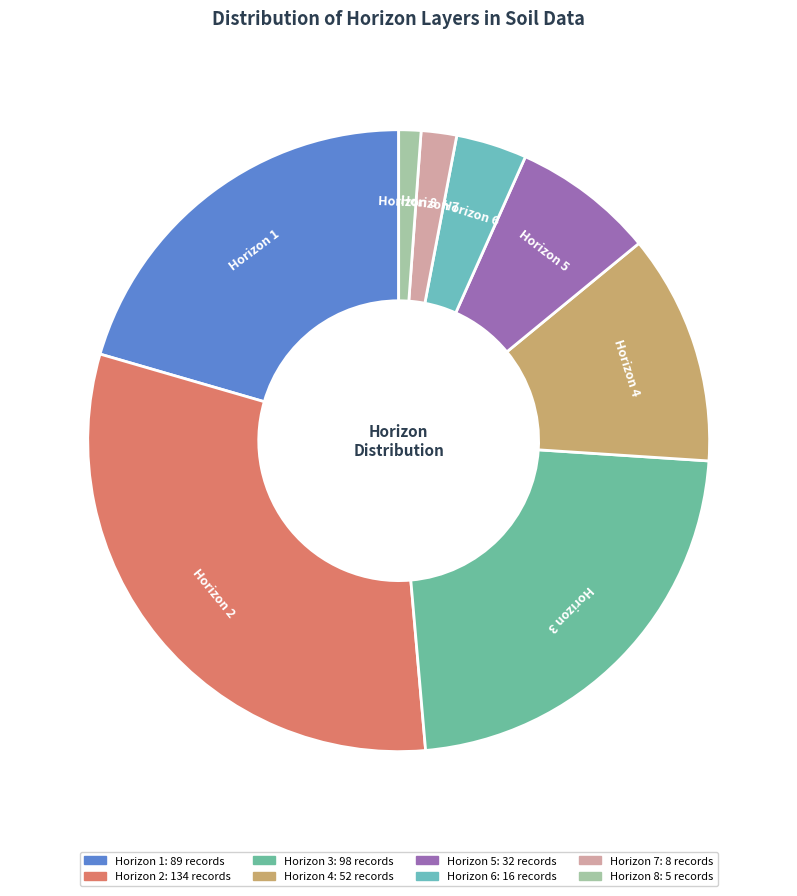

Does Horizon 6 account for over 50% of the chart?

No